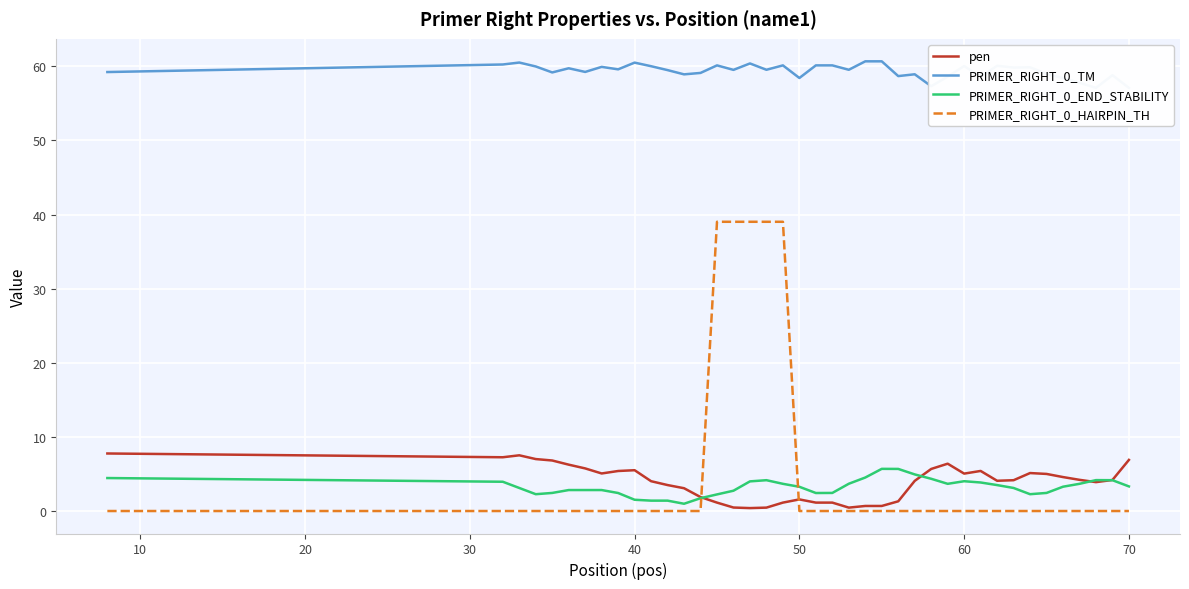

Which series ends up on top after the final intersection of PRIMER_RIGHT_0_HAIRPIN_TH and PRIMER_RIGHT_0_END_STABILITY?

PRIMER_RIGHT_0_END_STABILITY